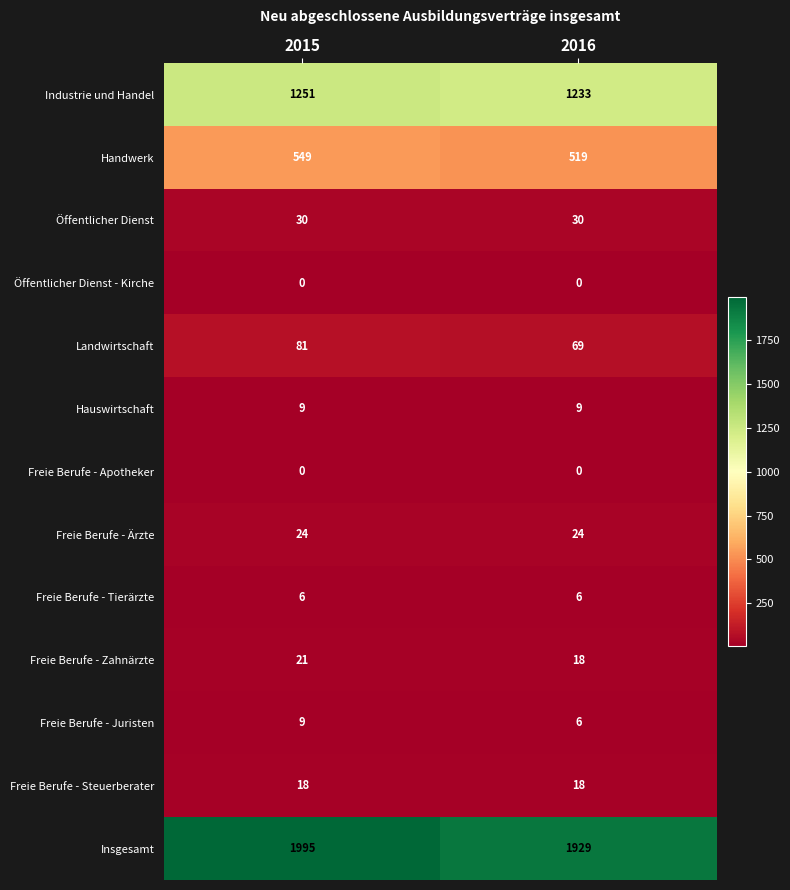

At how many categories does at least one series exceed 1247?

2